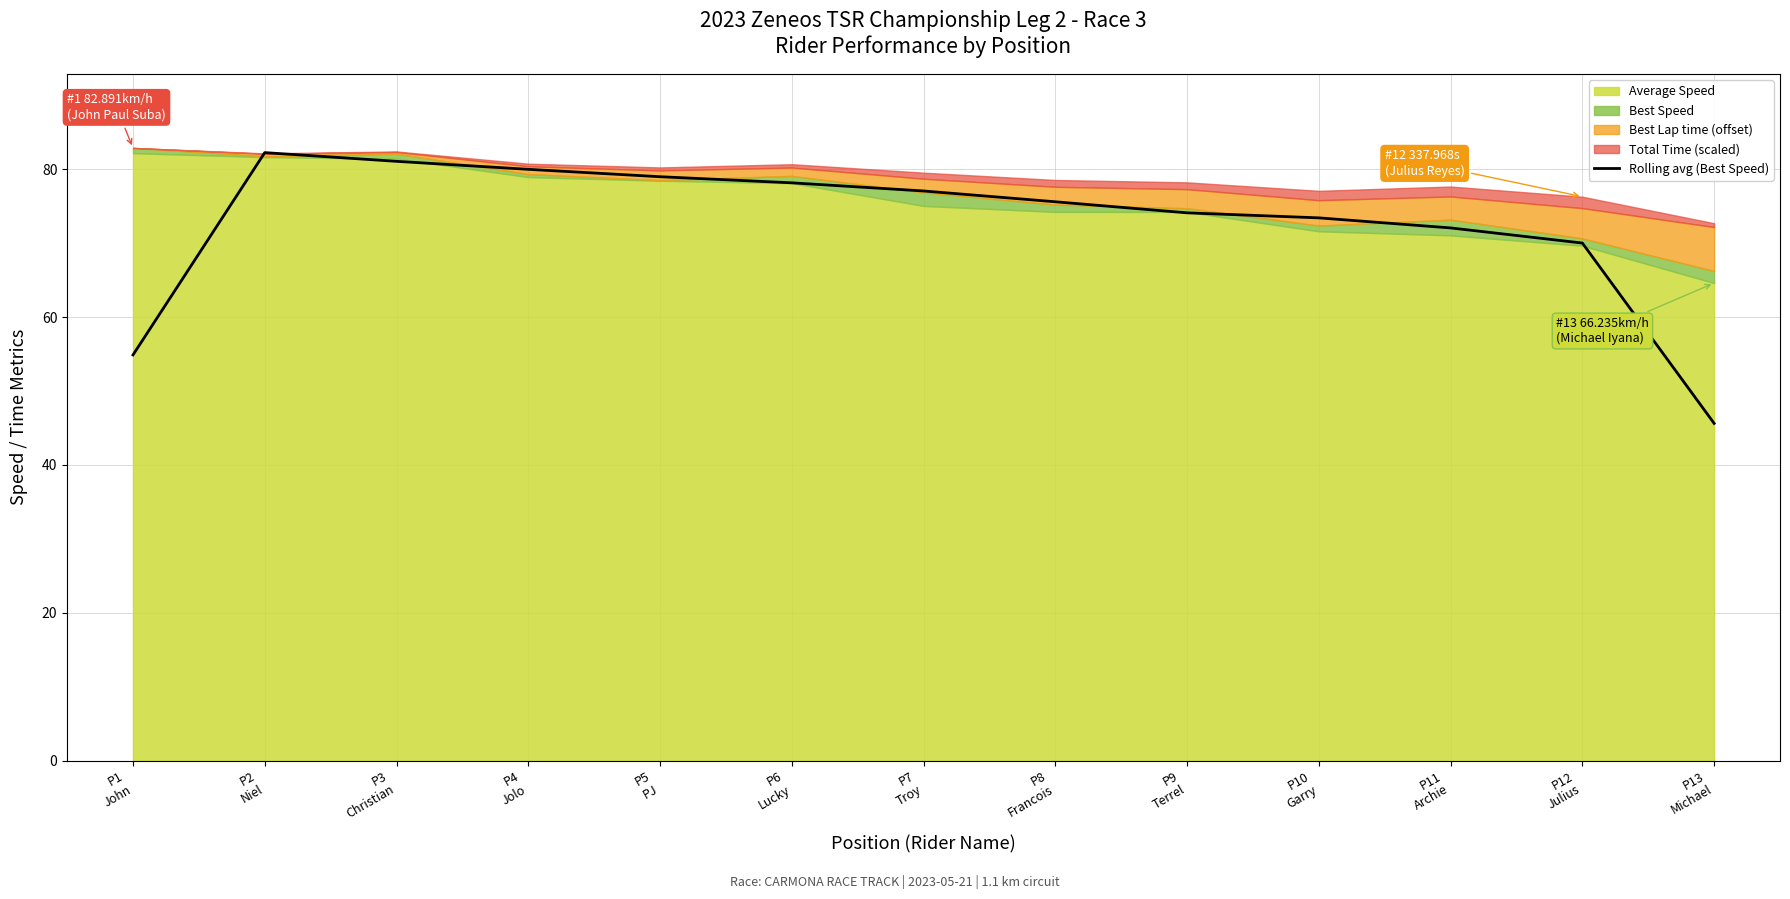

What is the change in value from P2
Niel to P4
Jolo?

-2.3